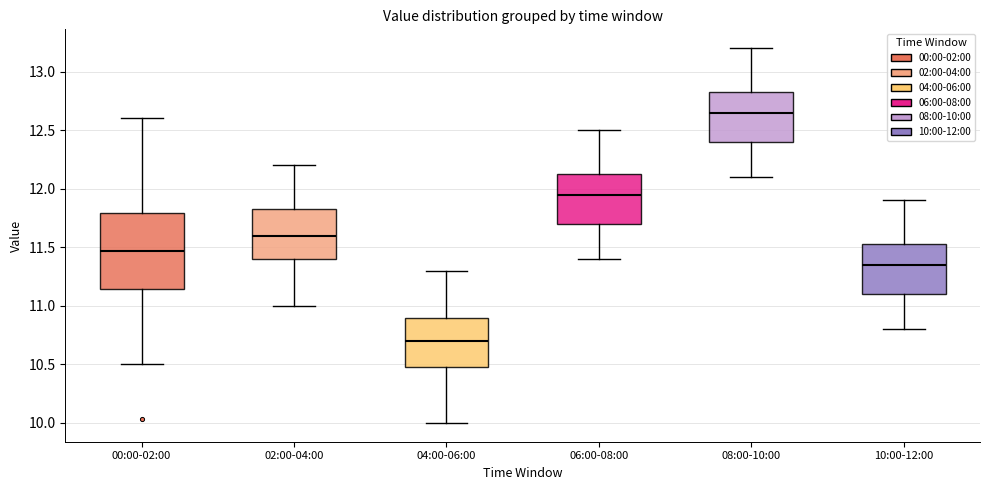

Where does the upper whisker of the box for 02:00-04:00 end on the y-axis? The values are not printed on the chart, so give them approximately, as read against the axis.

12.20